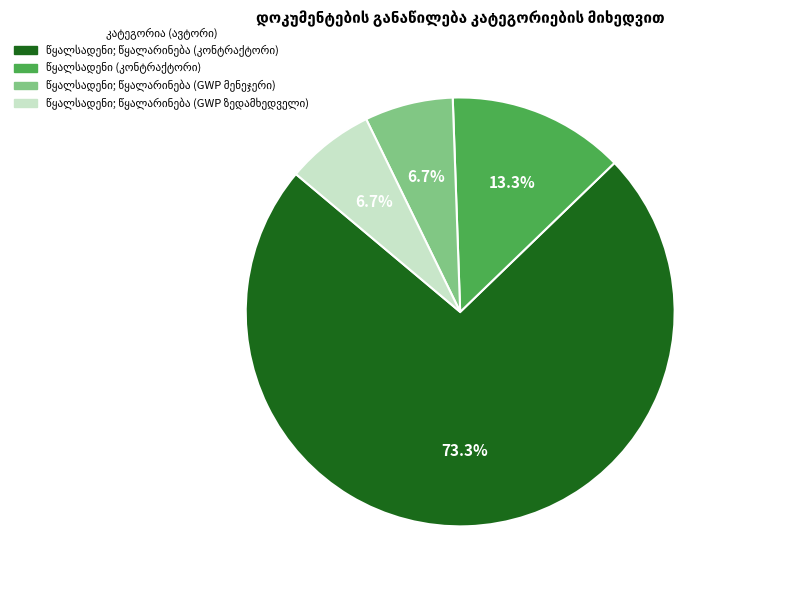

Count the number of slices in the pie.

4